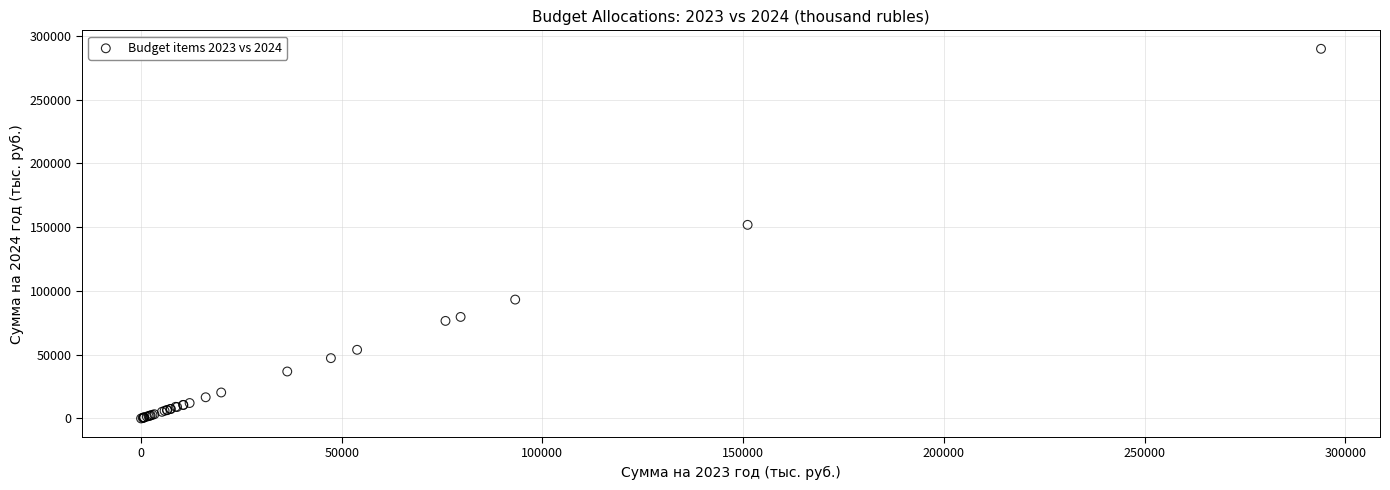

What Y value in the scatter plot is closest to 144931?

151821.4